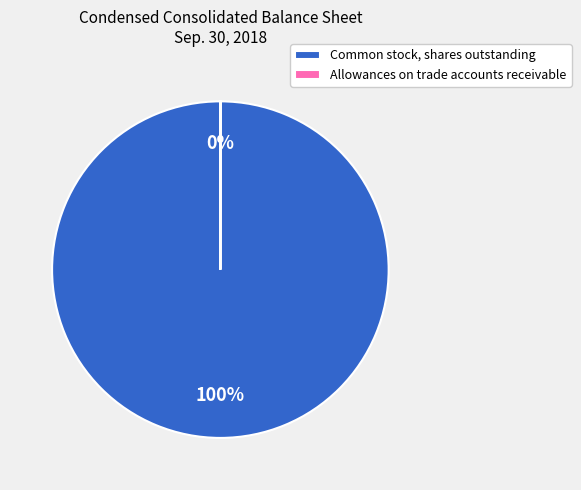

Which category has the biggest portion of the pie?

Common stock, shares outstanding